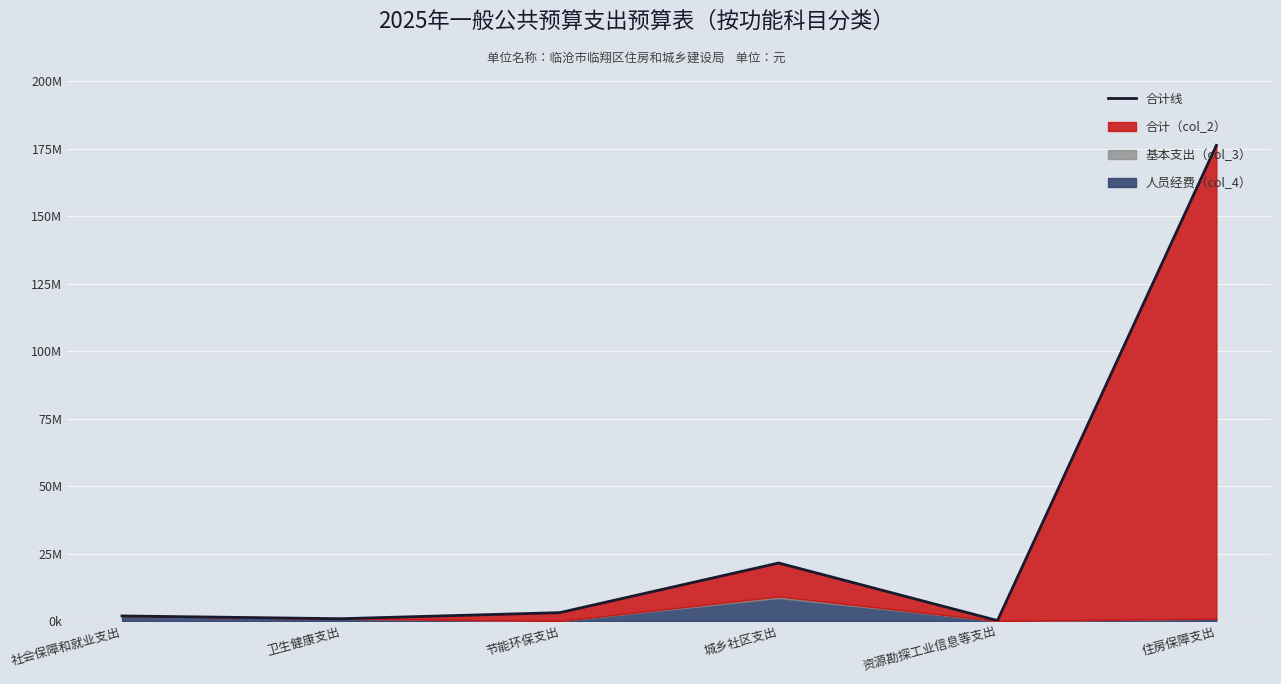

Reading left to right, transcribe all the data shown in this chart.

1874158.5	848128.8	3100000.0	21487928.7	160000.0	176280395.2